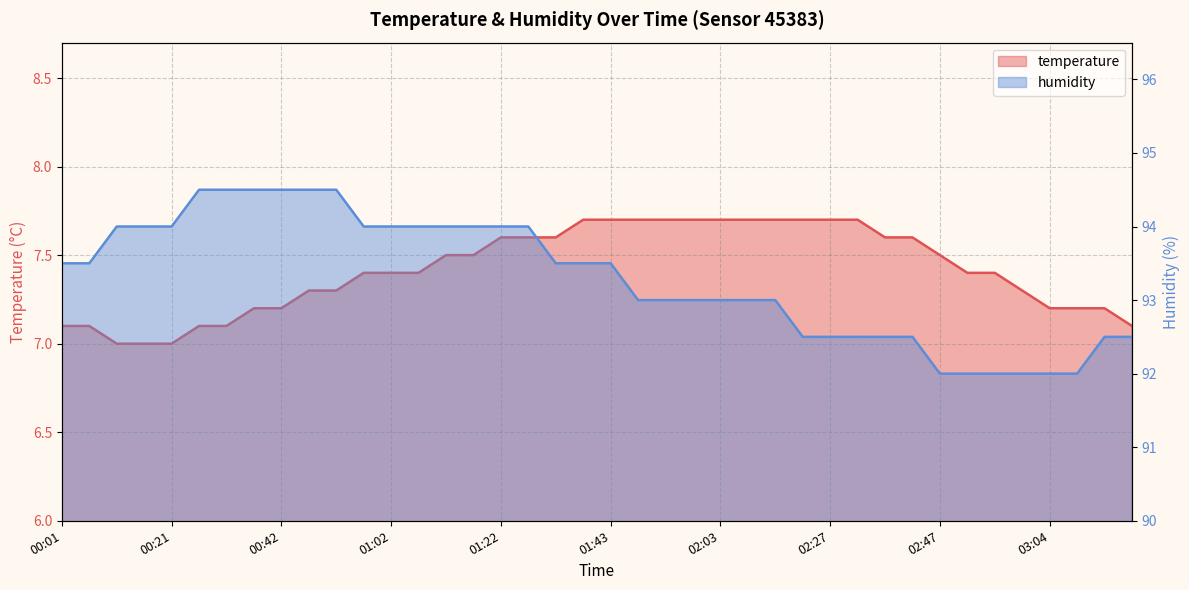

What is the average value of the temperature series?

7.4